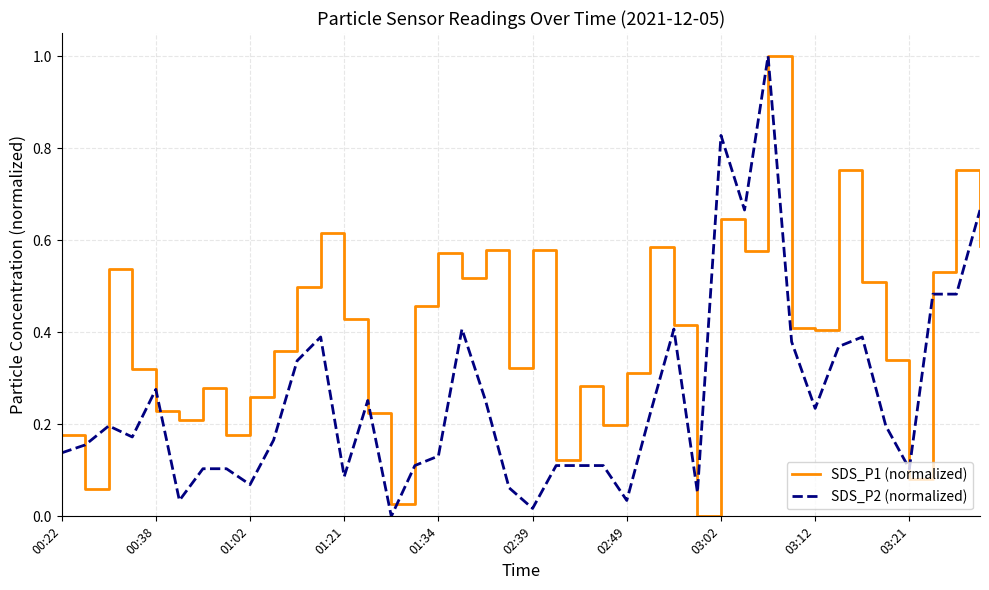

What is the maximum value for SDS_P1 (normalized)?

1.0